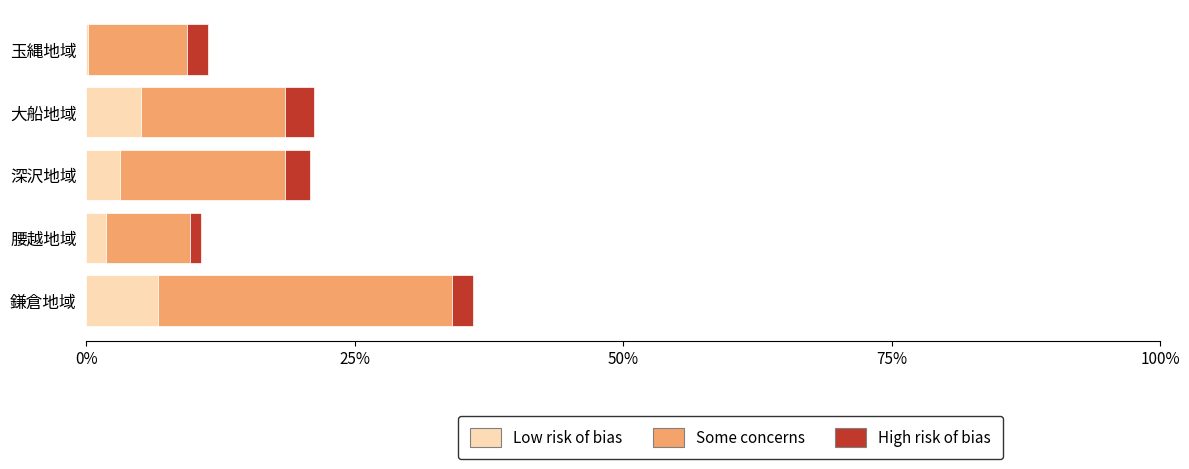

What are all the series names shown in the legend?

Low risk of bias, Some concerns, High risk of bias